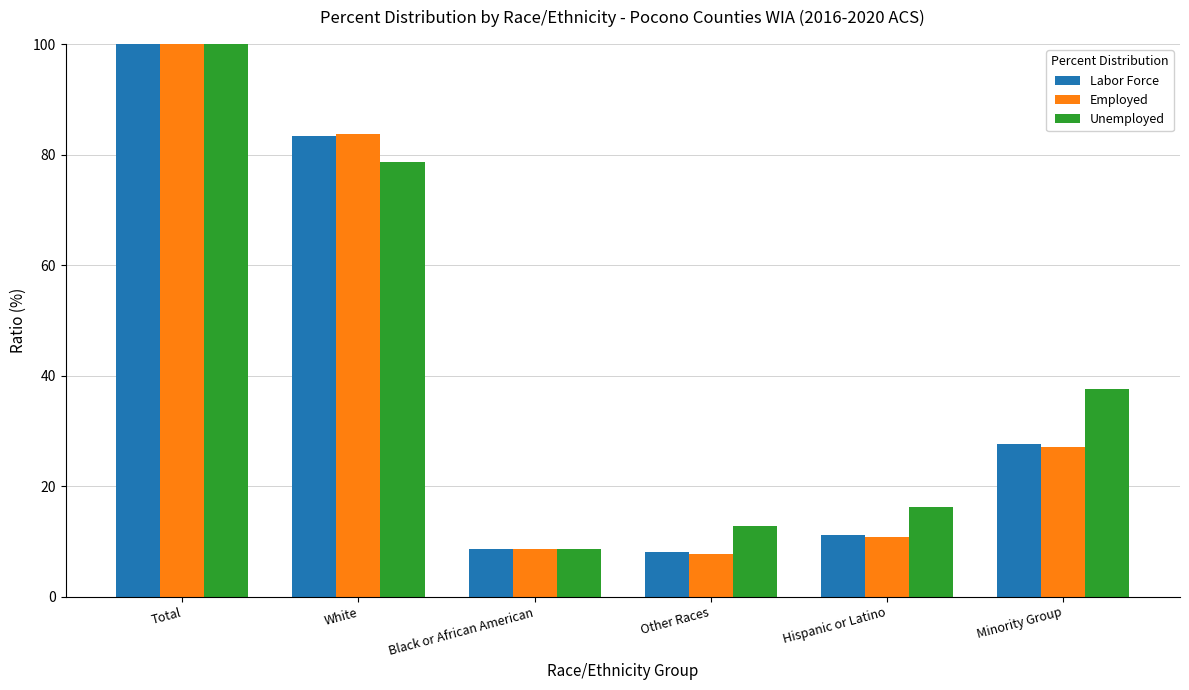

What is the value of the Employed bar at the 6th from the left?

27.1